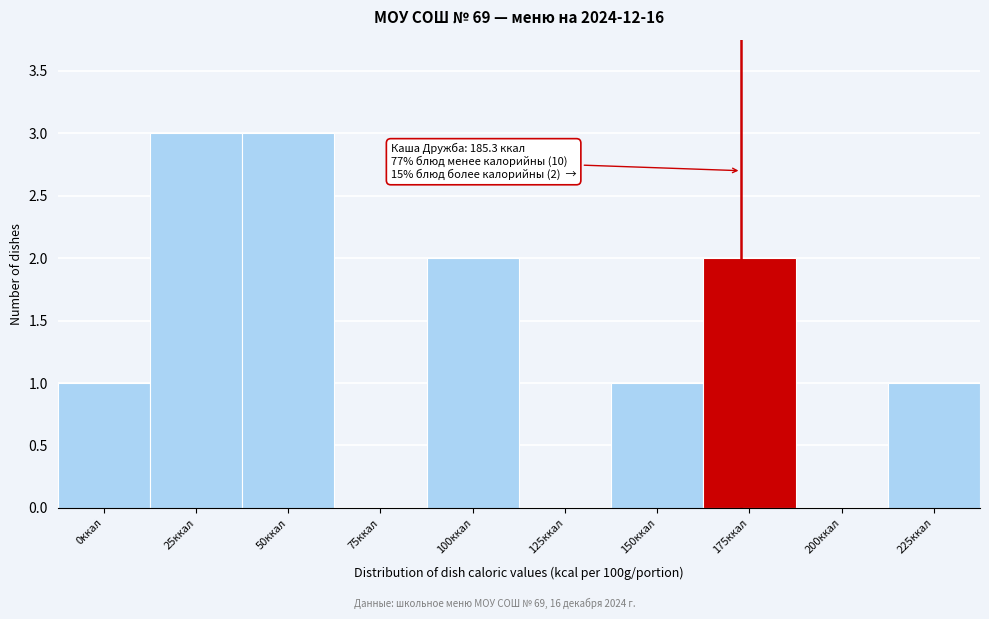

Reading left to right, transcribe all the data shown in this chart.

0ккал=1	25ккал=3	50ккал=3	75ккал=0	100ккал=2	125ккал=0	150ккал=1	175ккал=2	200ккал=0	225ккал=1